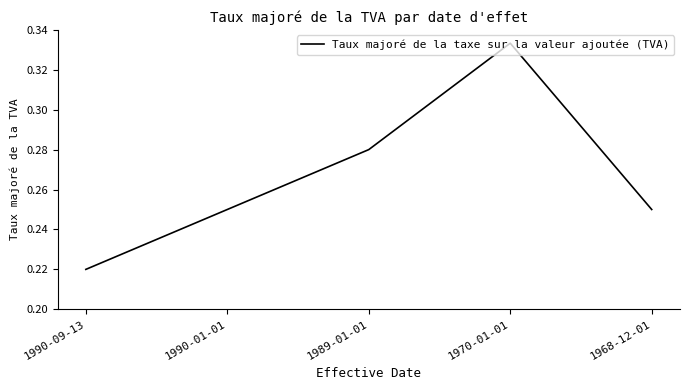

True or false: the data has more than 0 interior local peaks.

True